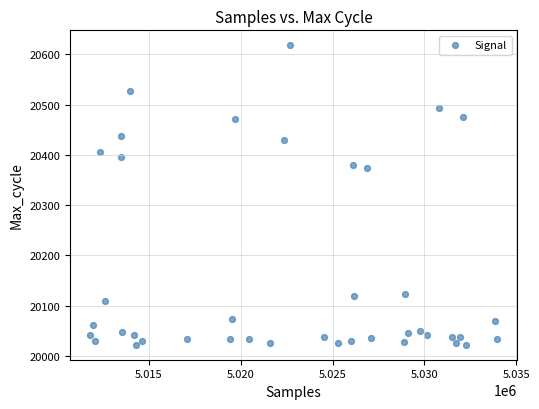

What is the range of X values (max minus min)?

22133